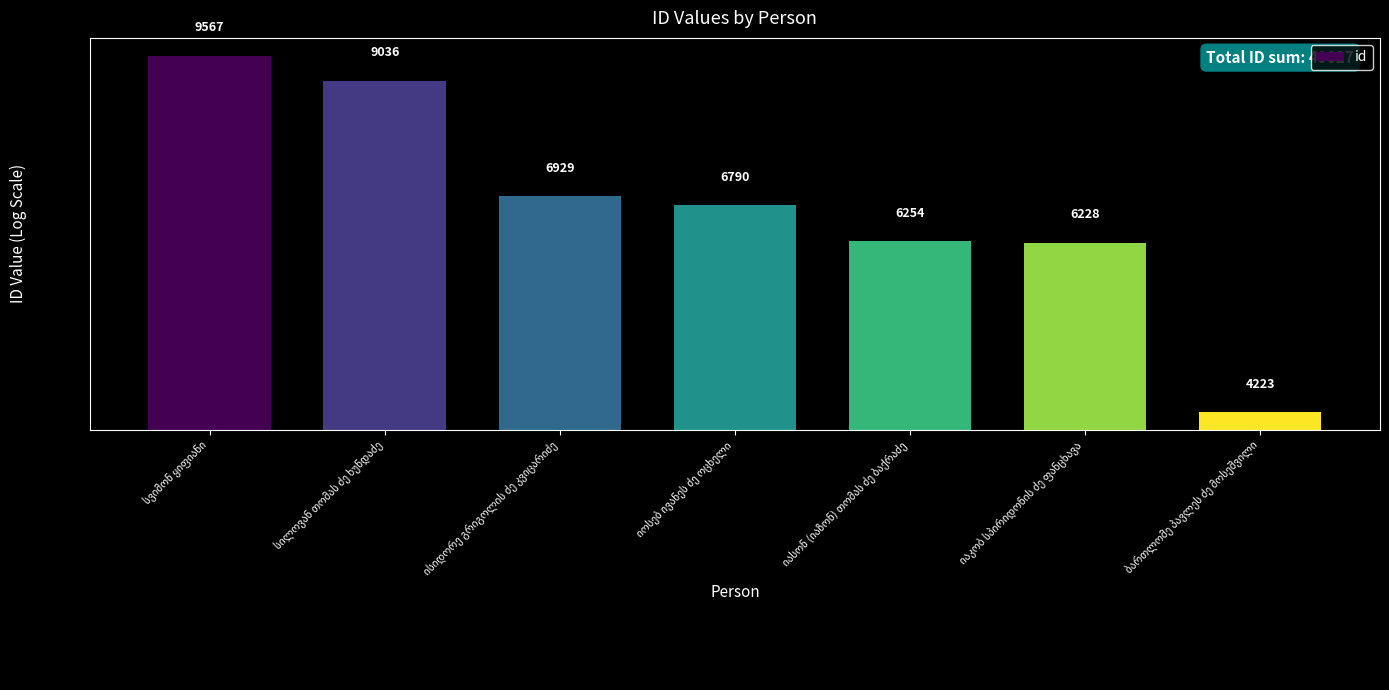

At which category does the chart reach its minimum across all series?

ბართლომე პავლეს ძე მოსეშვილი